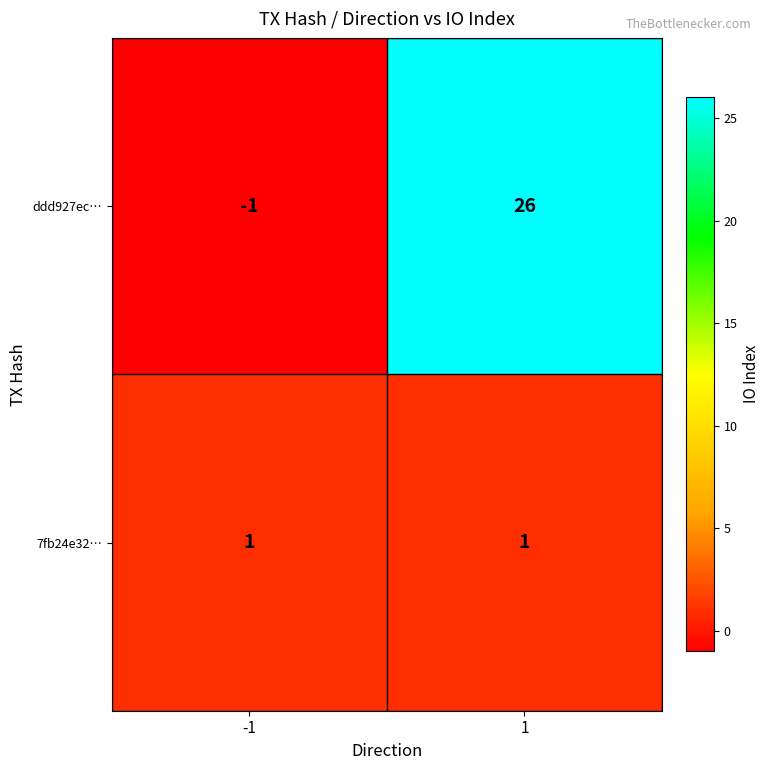

What is the sum of the ddd927ec… values at 1 and -1?

25